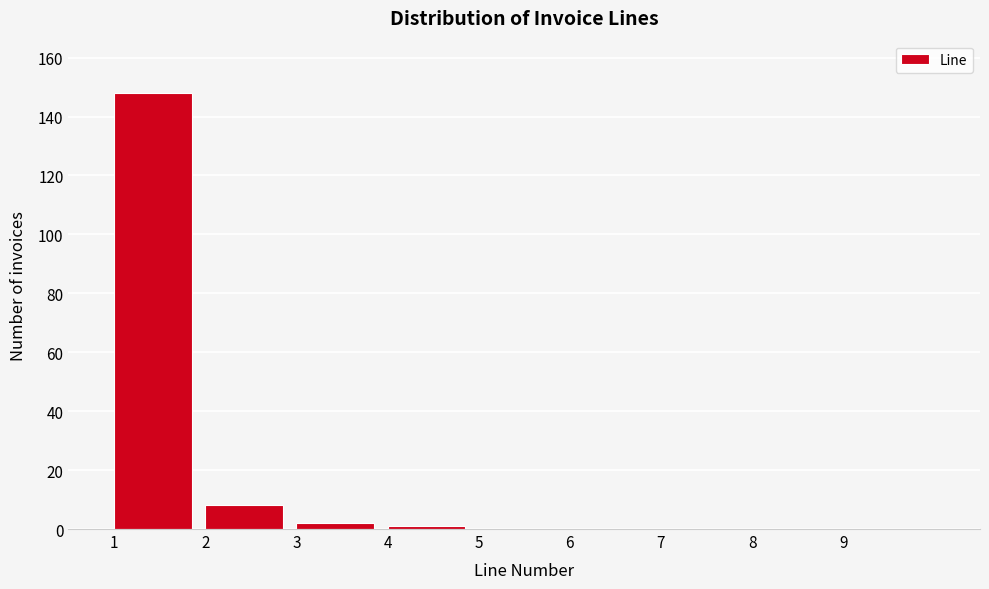

Reading right to left, extract all data points from this chart.

9=0	8=0	7=0	6=0	5=0	4=1	3=2	2=8	1=148